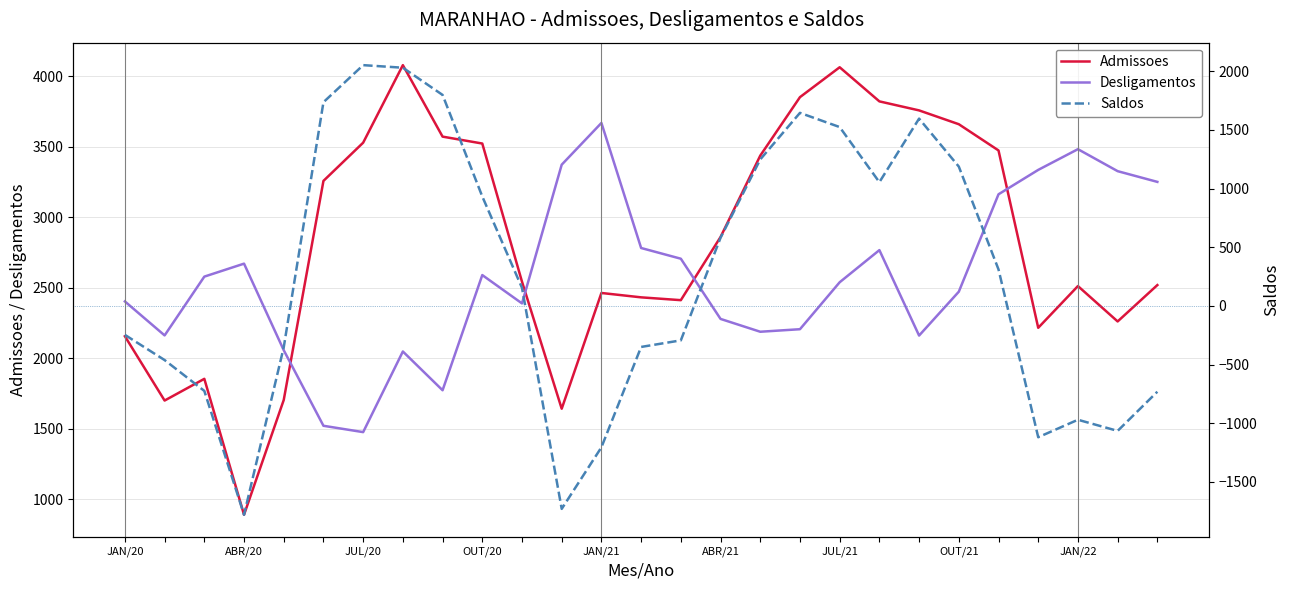

What is the sum of all Desligamentos values?

69344